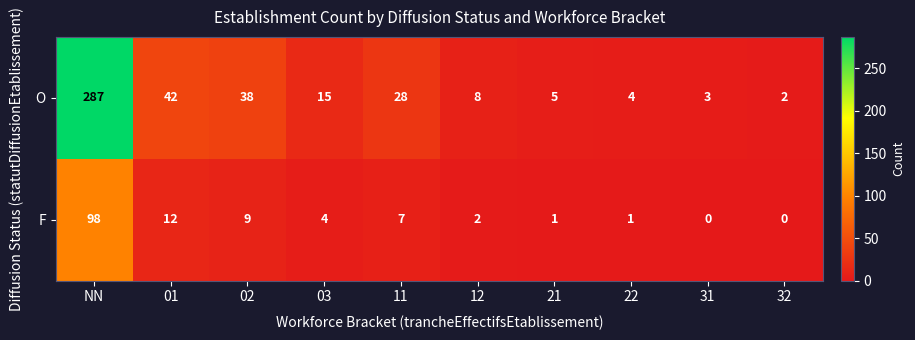

Between 02 and 21, which series saw the biggest shift?

O